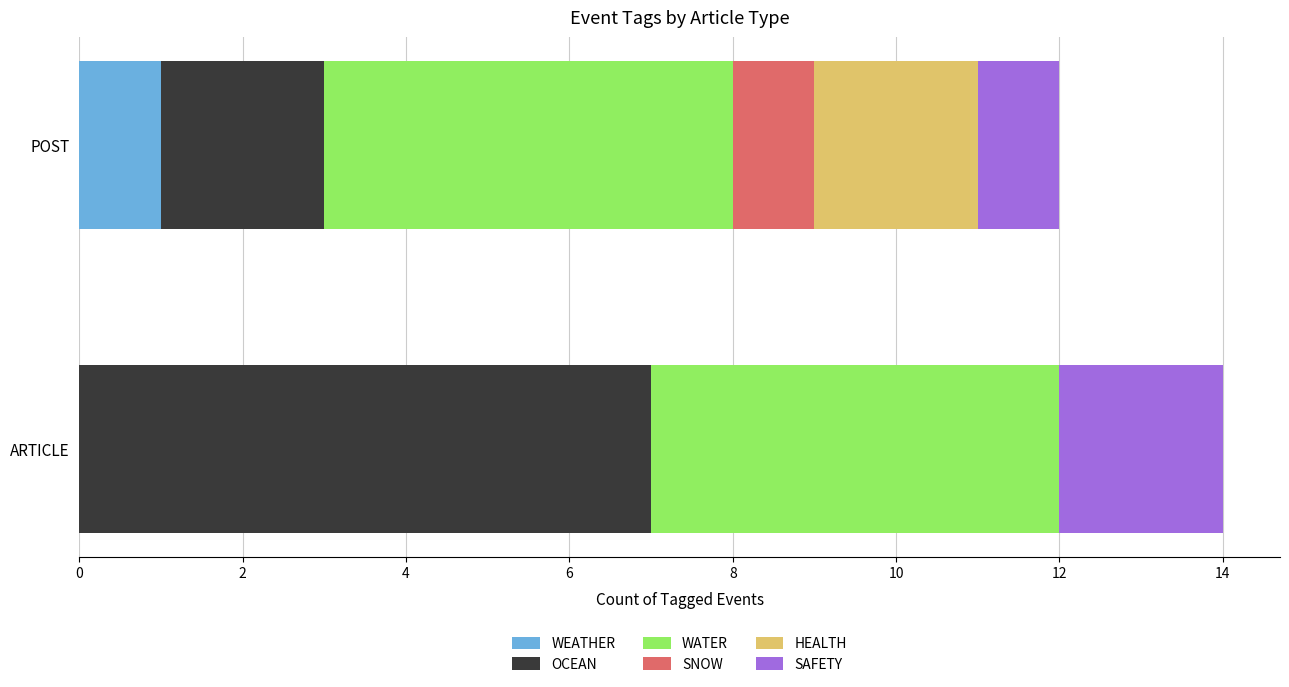

At which category is the sum across all series the highest?

ARTICLE